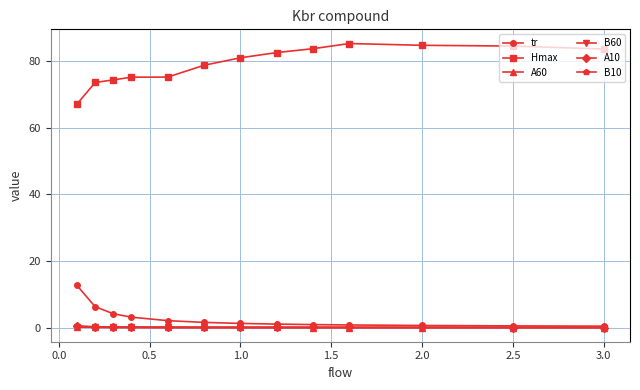

Which series has the largest total across all categories?

Hmax